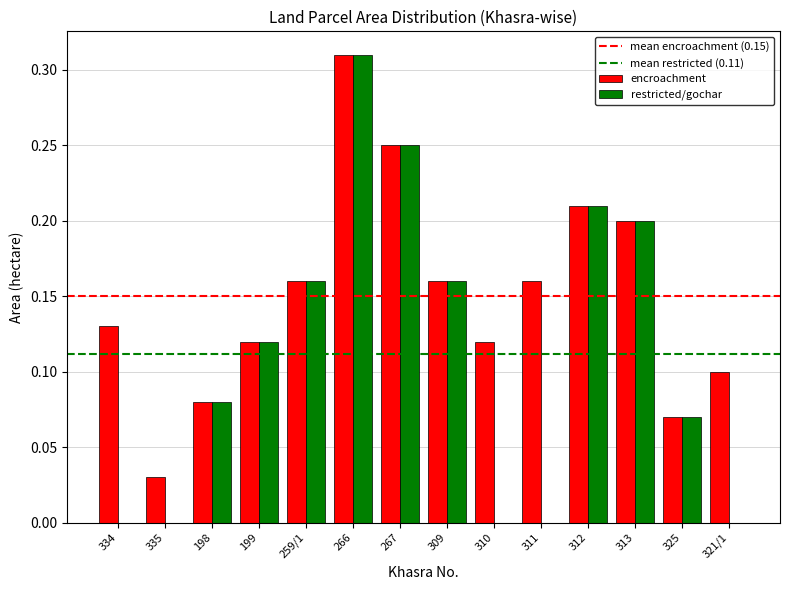

Are the bars grouped side by side (vs. stacked)?

Yes